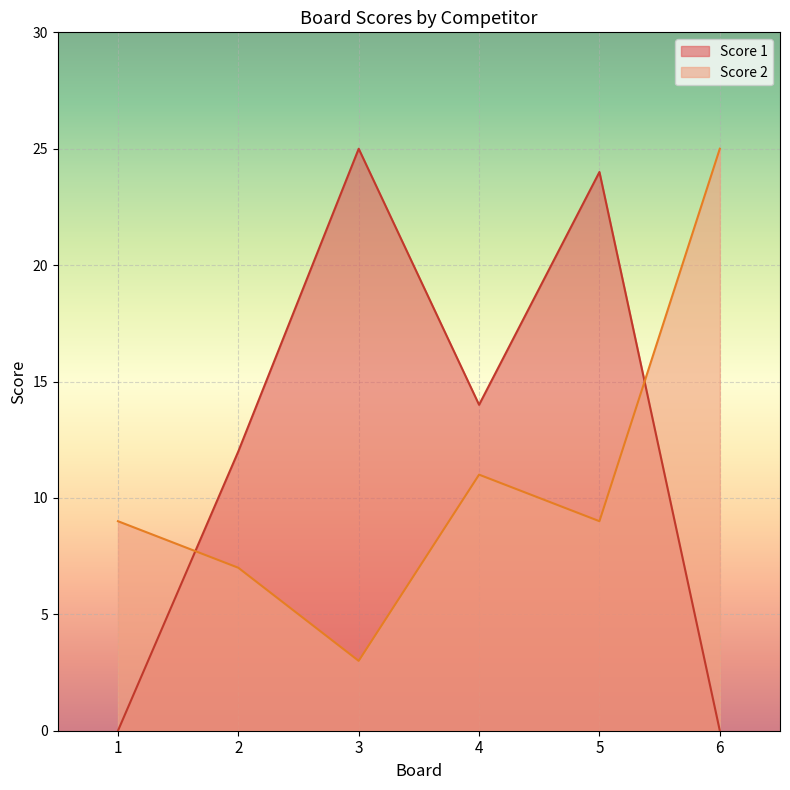

Reading left to right, transcribe all the data shown in this chart.

Score 1: 1=0	2=12	3=25	4=14	5=24	6=0
Score 2: 1=9	2=7	3=3	4=11	5=9	6=25